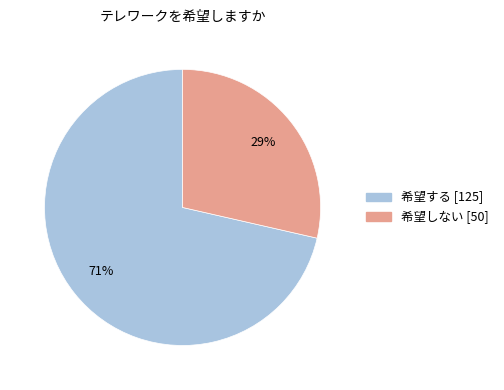

To the nearest percent, what percentage of the pie is 希望しない?

29%